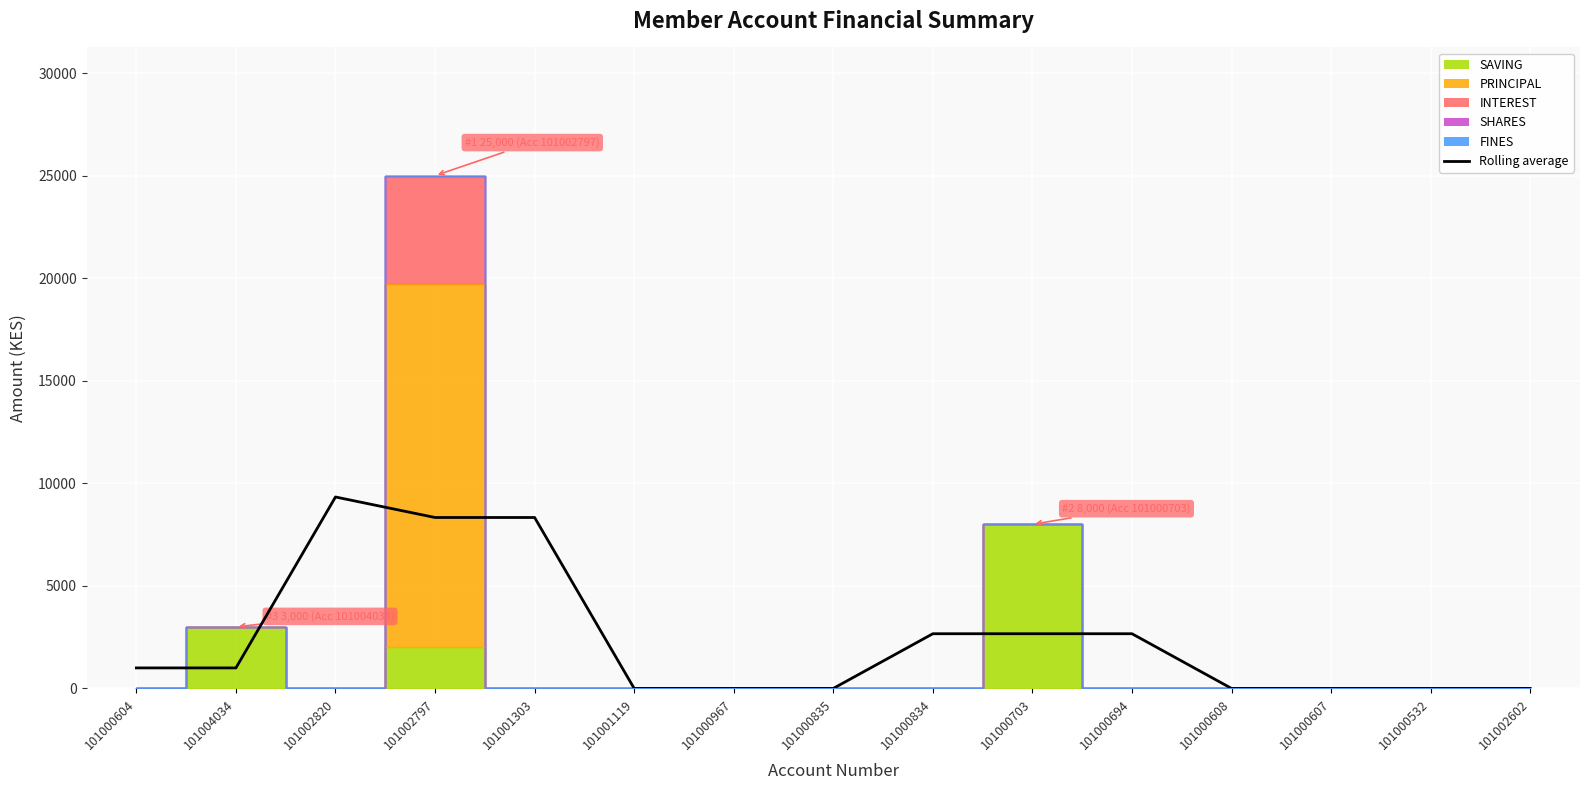

At which label is the value closest to 4666?

101000834